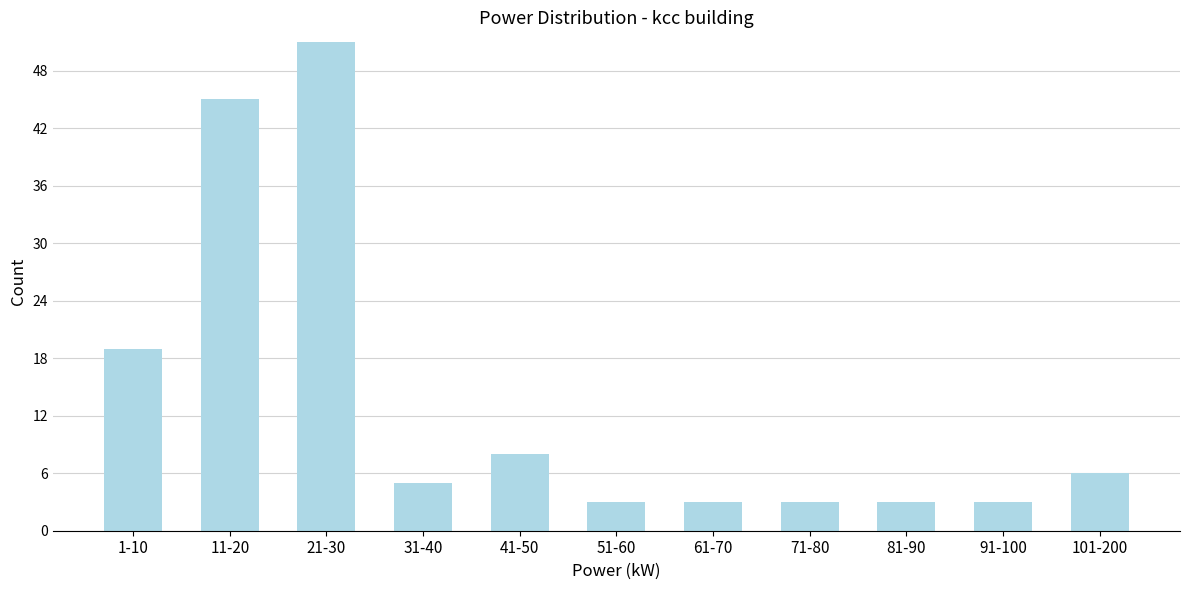

Reading right to left, list all the values displayed in this chart.

6	3	3	3	3	3	8	5	51	45	19